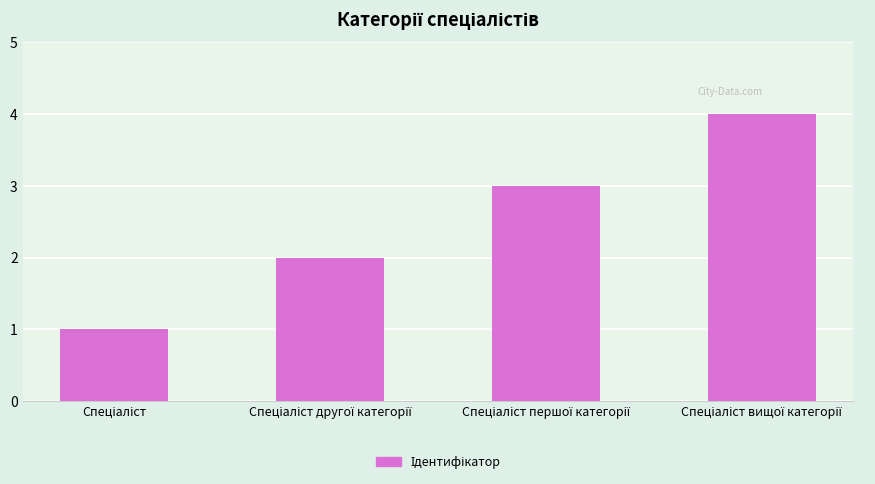

What is the value of the 1st bar from the left?

1